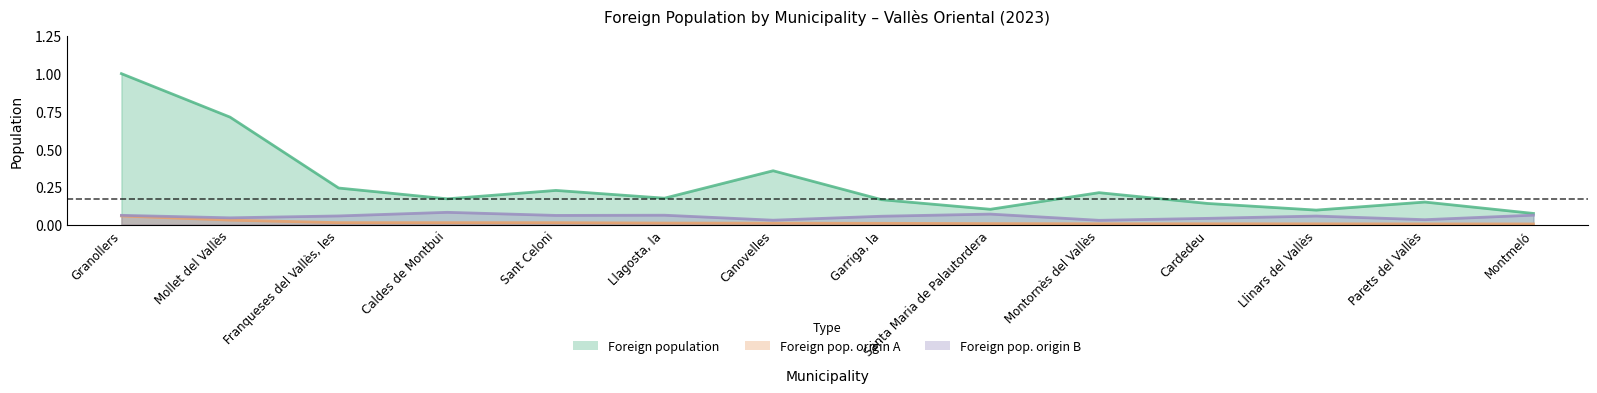

List the series in order of their overall mean, lowest first.

Foreign population selected origin A, Foreign population selected origin B, Foreign population